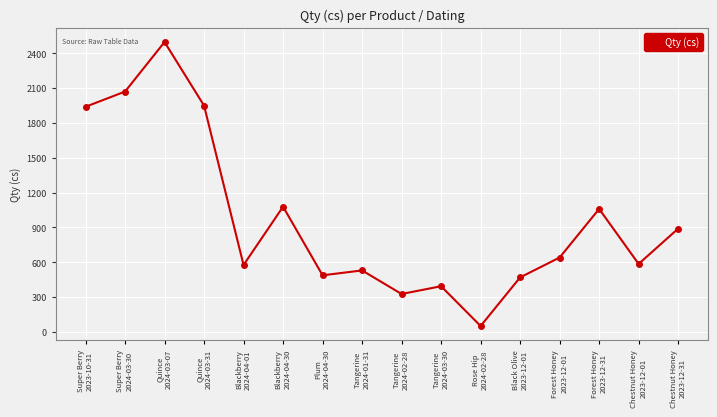

True or false: the data shows 3545 at Super Berry
2024-03-30.

False